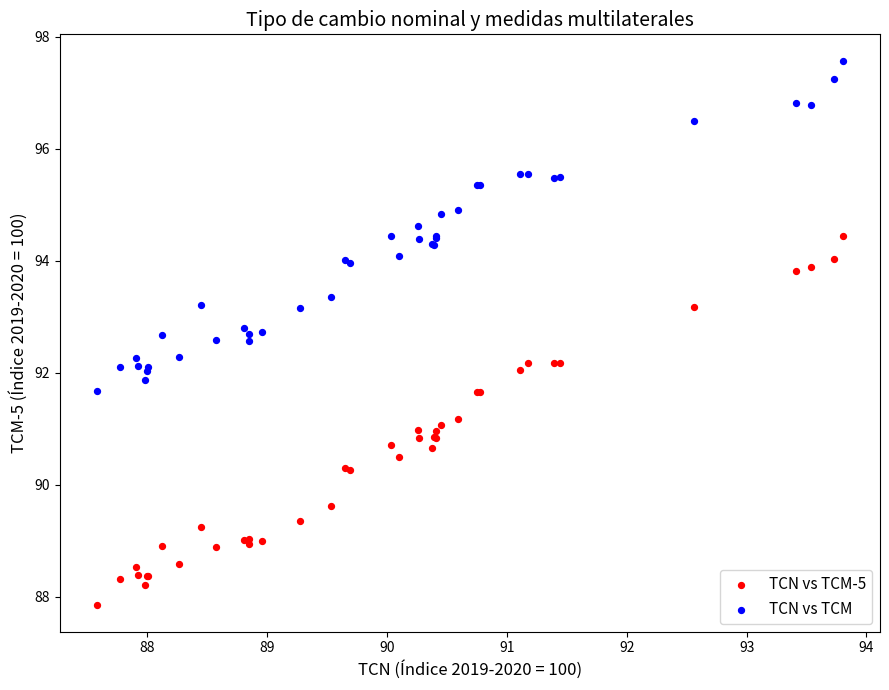

Which series reaches the maximum Y coordinate?

TCN vs TCM